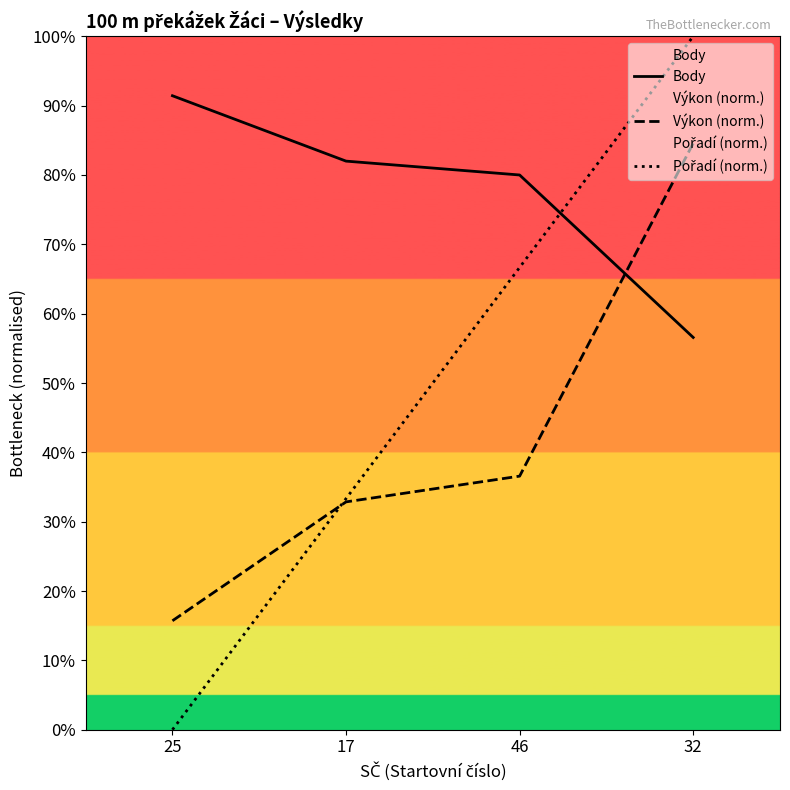

Is it true that Body equals 640.0 at 25?

True